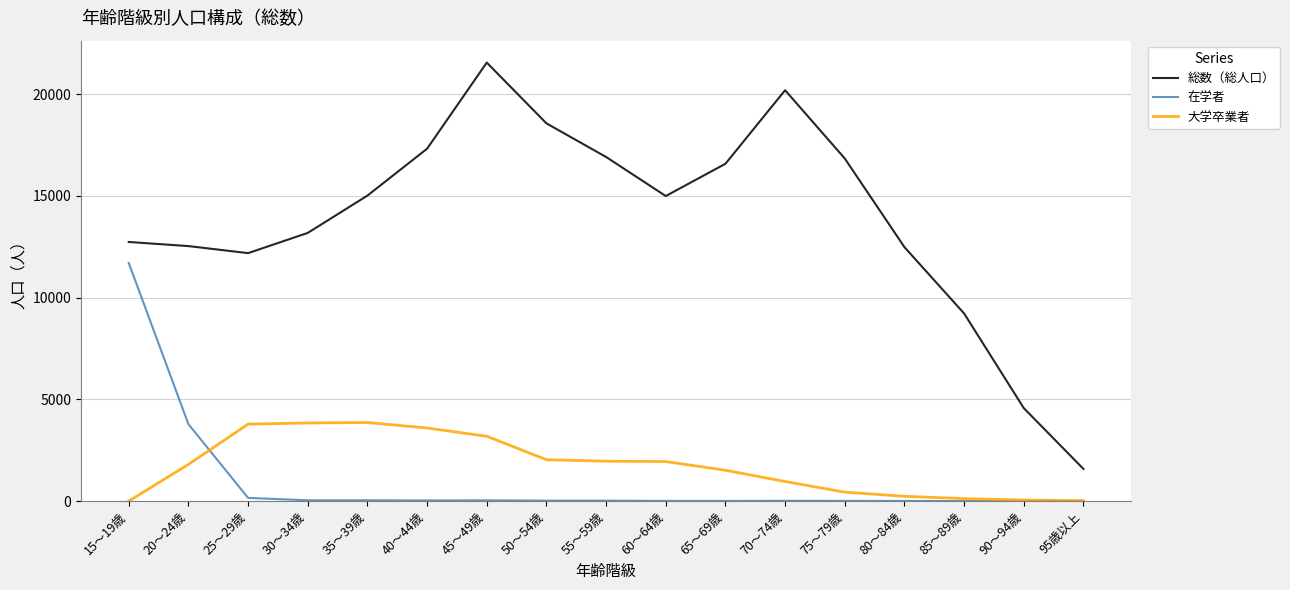

Is this an area chart (filled region under the line)?

No